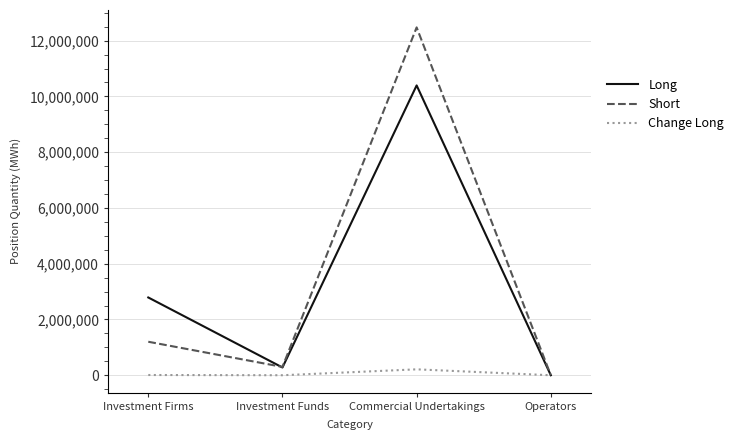

Where is the first local minimum for Change Long?

Investment Funds